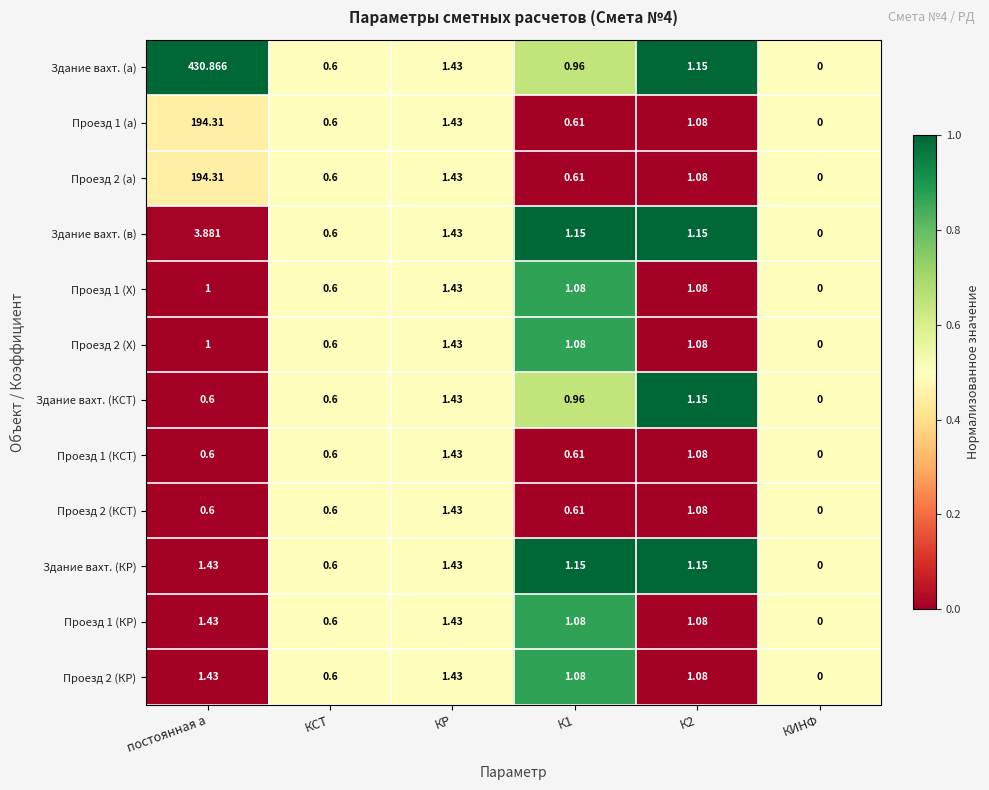

Which category has the highest value across all series?

постоянная а